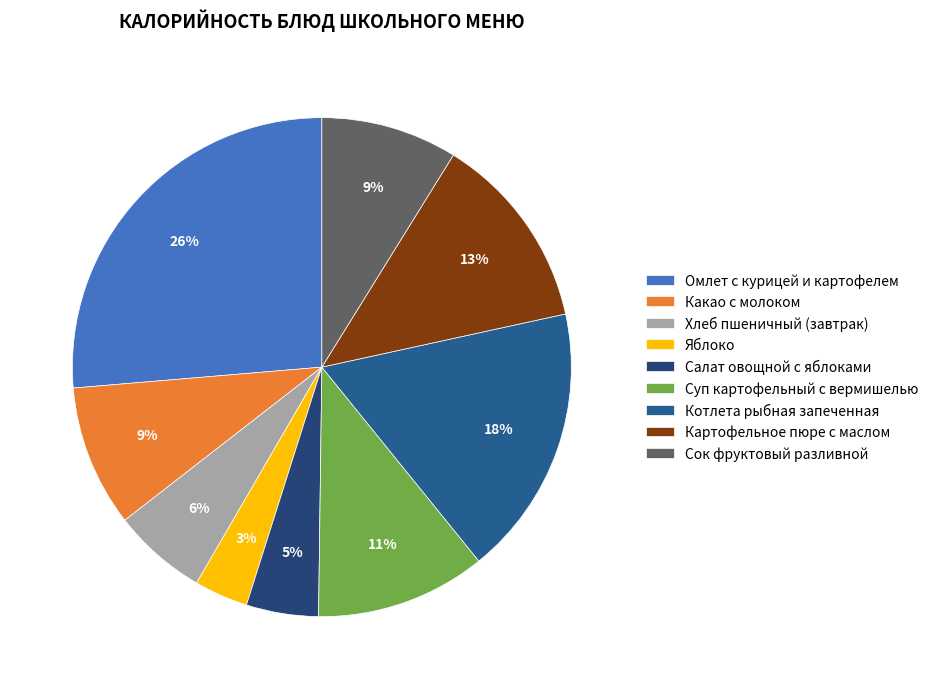

The Картофельное пюре с маслом slice represents 24% of the pie. True or false?

False